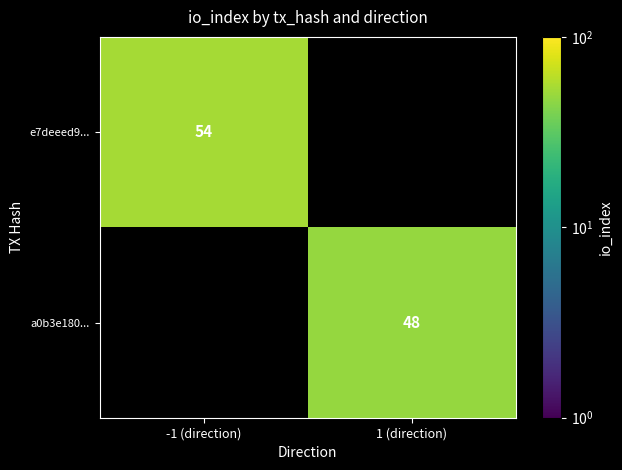

The value of a0b3e180... at 1 (direction) is 69. True or false?

False